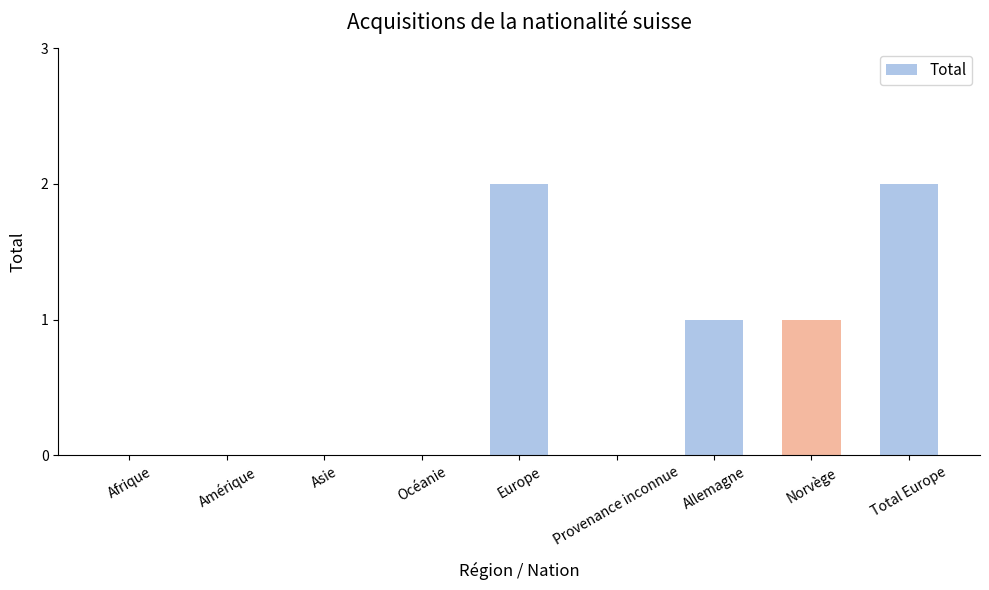

Between Europe and Norvège, which is larger?

Europe